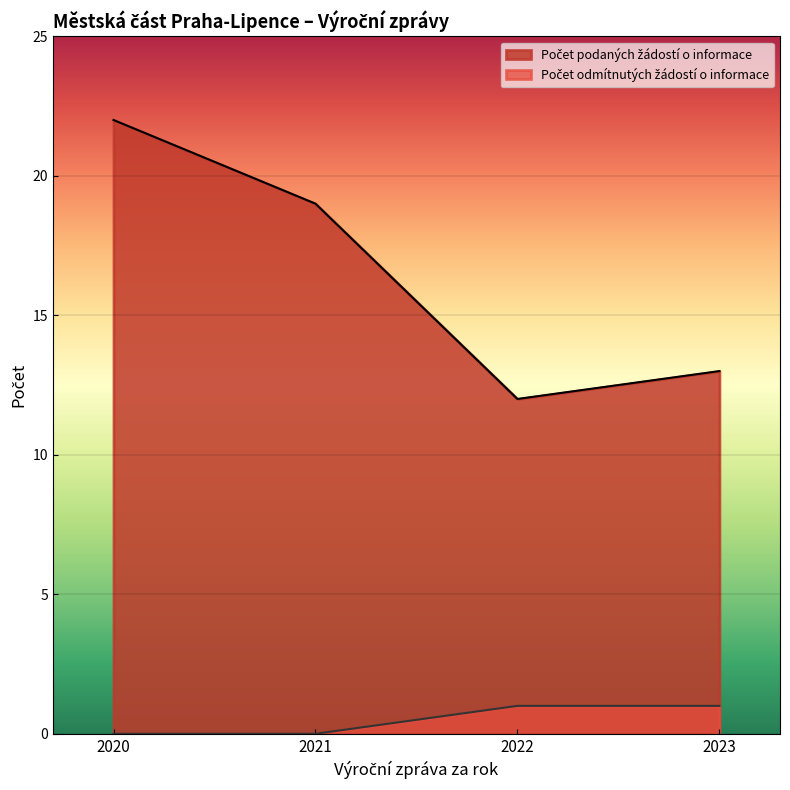

True or false: Počet odmítnutých žádostí o informace and Počet podaných žádostí o informace intersect in this chart.

False